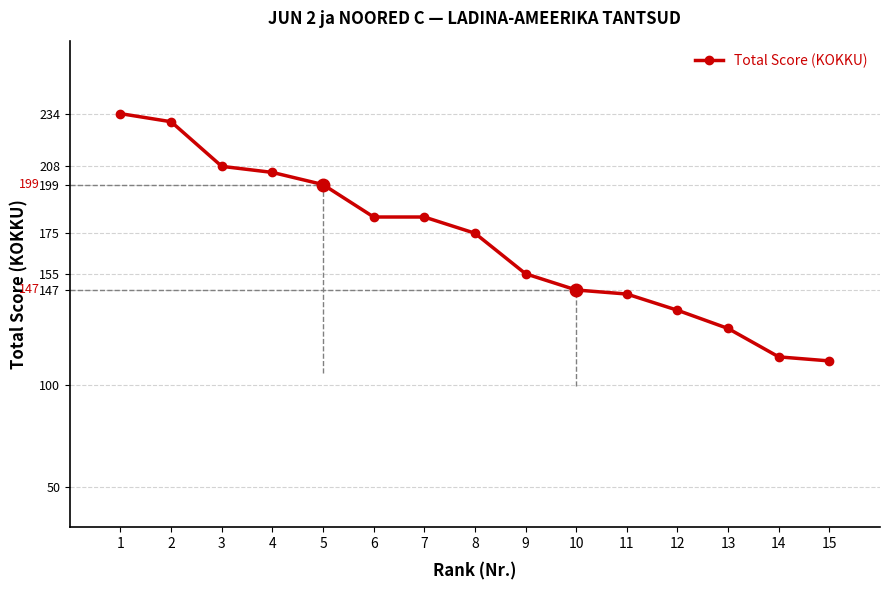

How many series are shown in this chart?

1